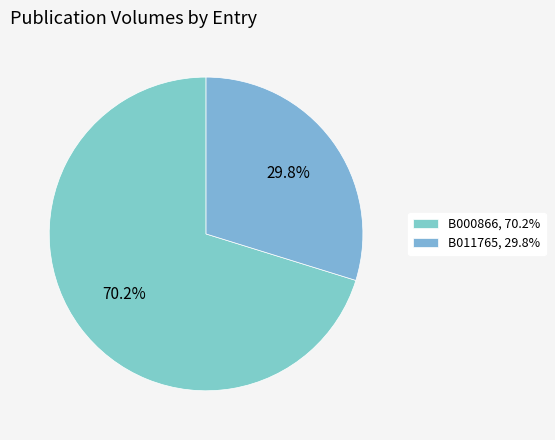

To the nearest percent, what is the difference between the B011765 and B000866 slice percentages?

40%